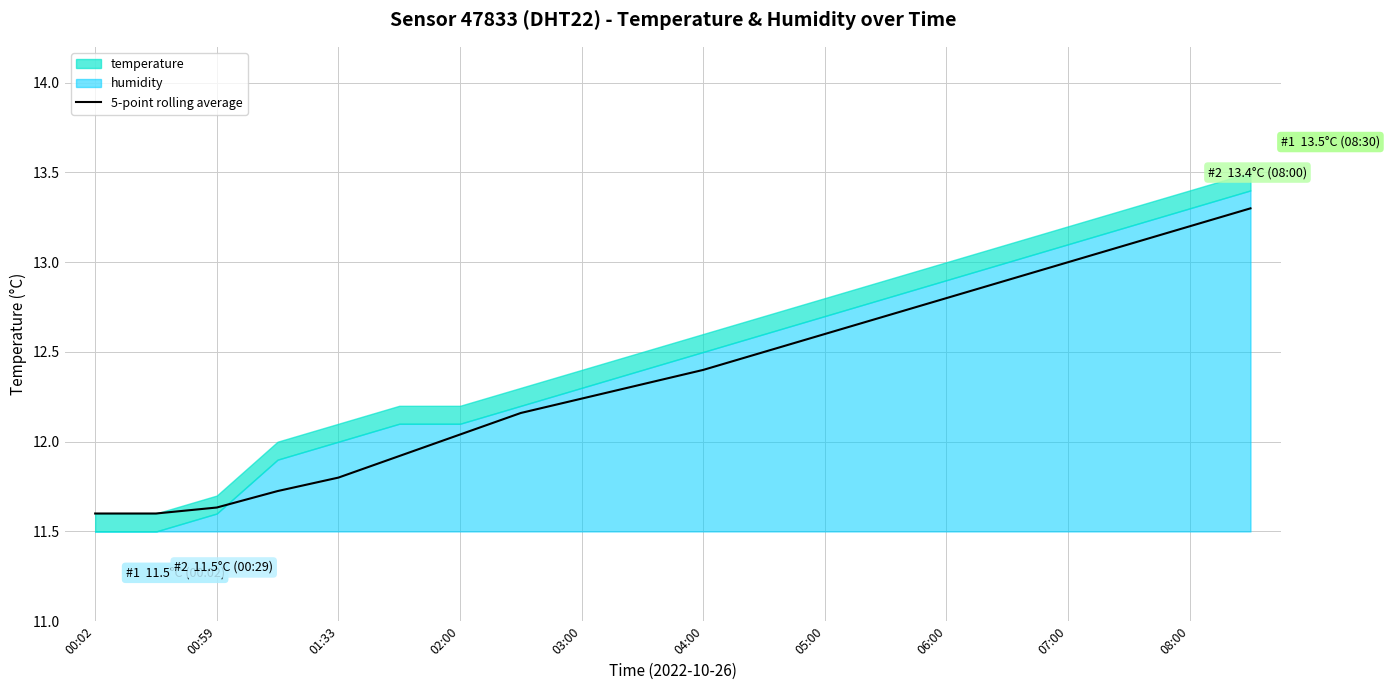

How many lines are shown in the chart?

1